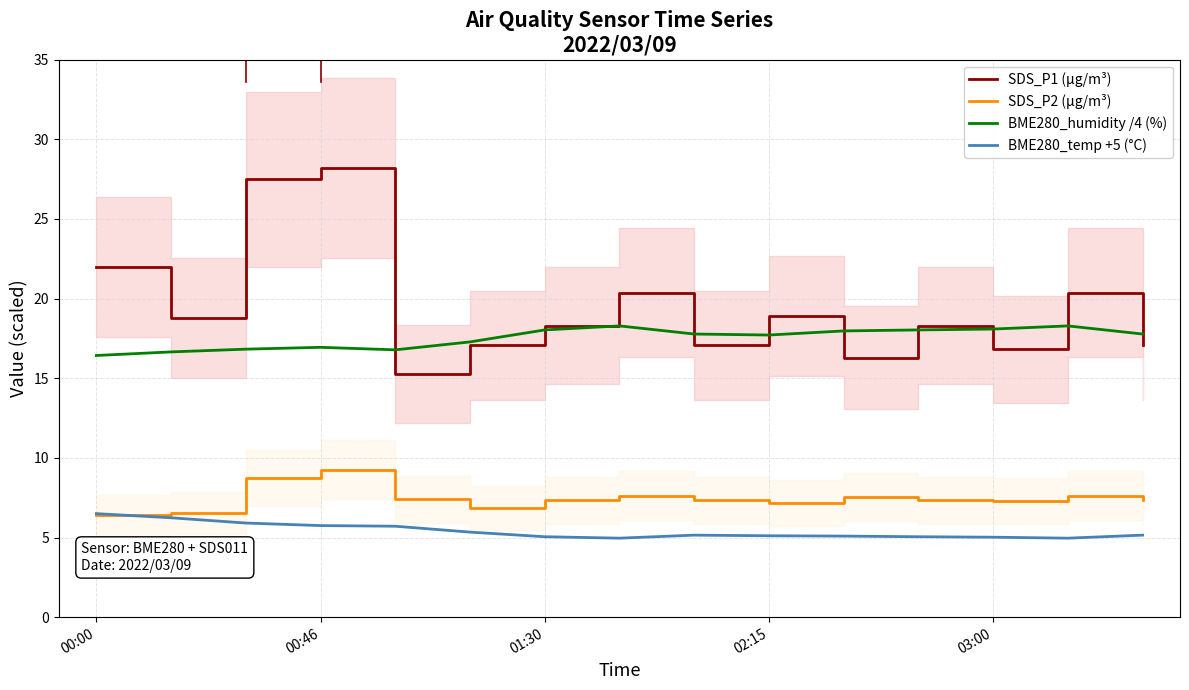

How many lines are shown in the chart?

4